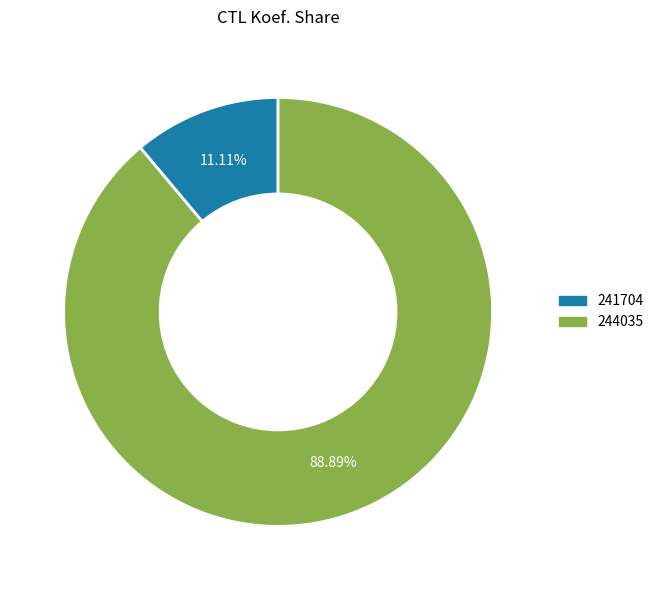

What is the majority slice?

244035